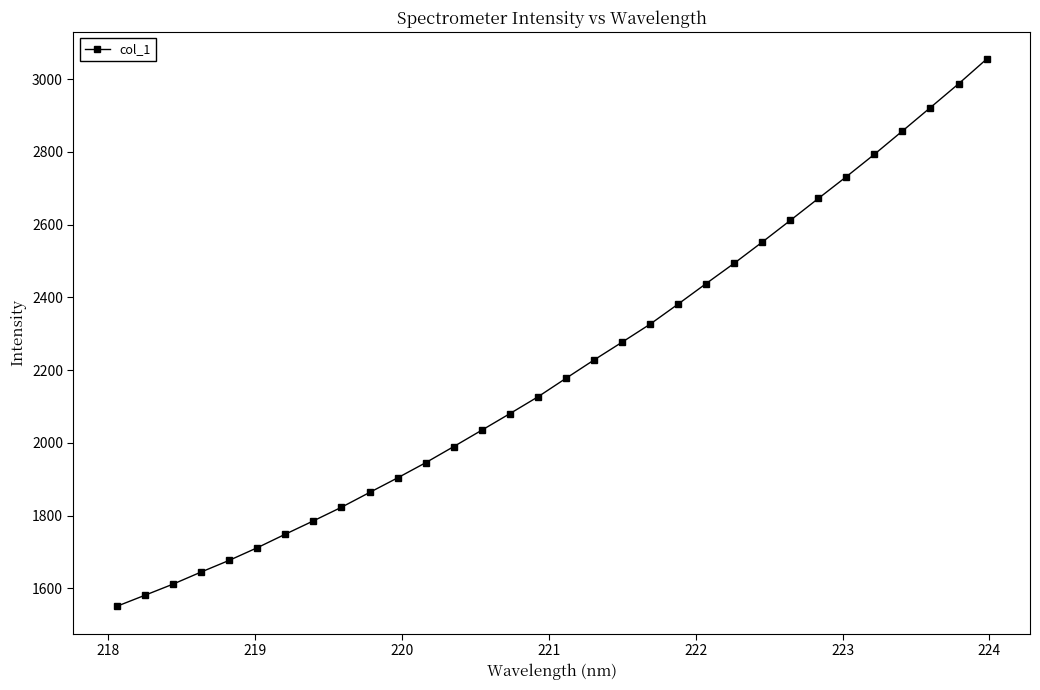

What is the value of the 4th point from the left?

1645.0